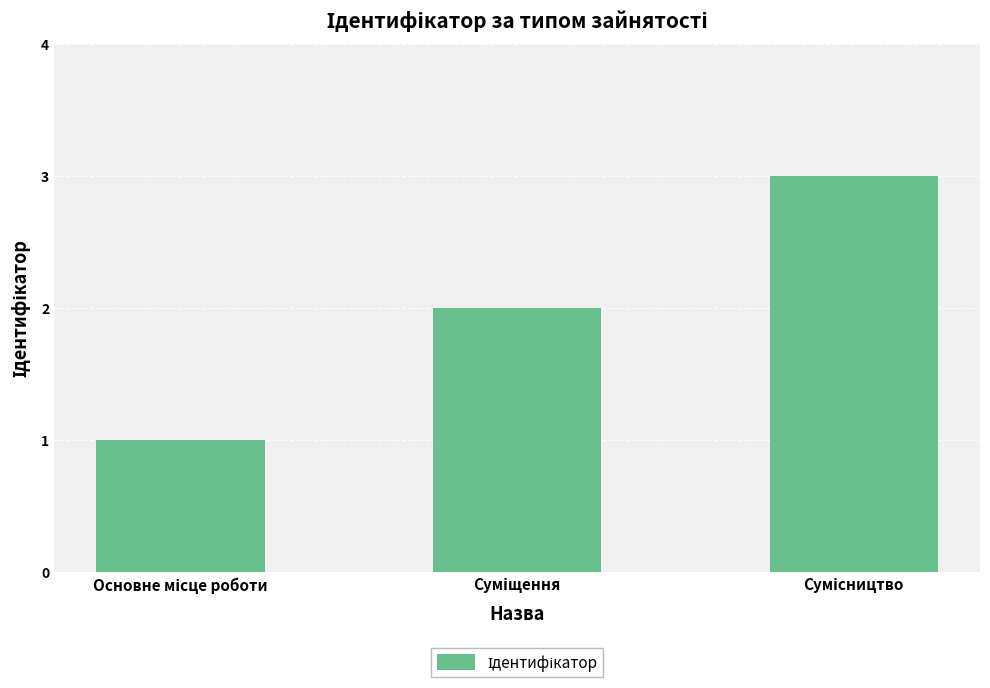

What is the average value?

2